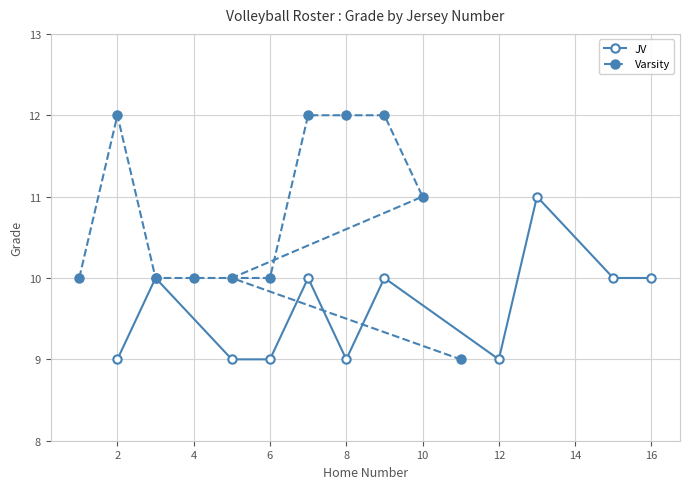

What is the highest value of the Varsity series?

12